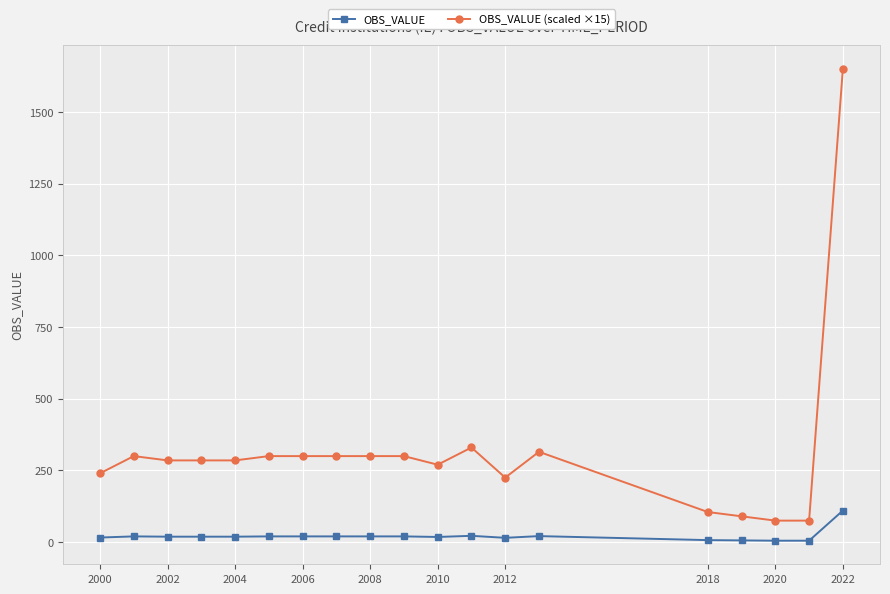

What is the greatest value displayed?

1650